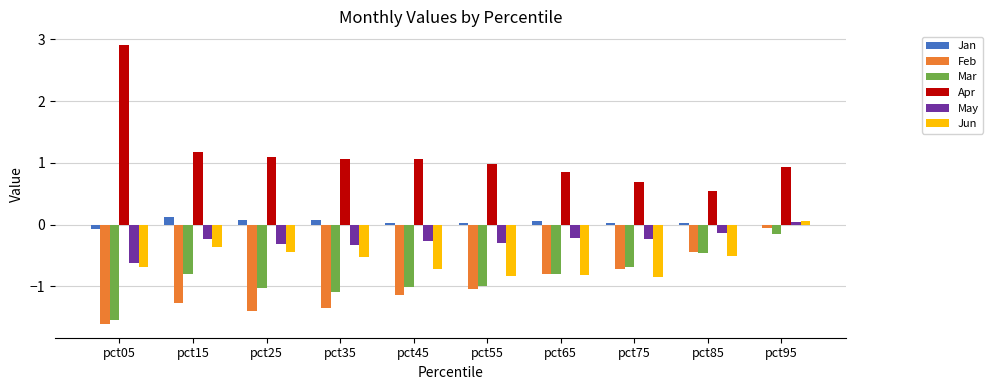

Is the value of Mar at pct75 greater than the value of Apr at pct55?

No